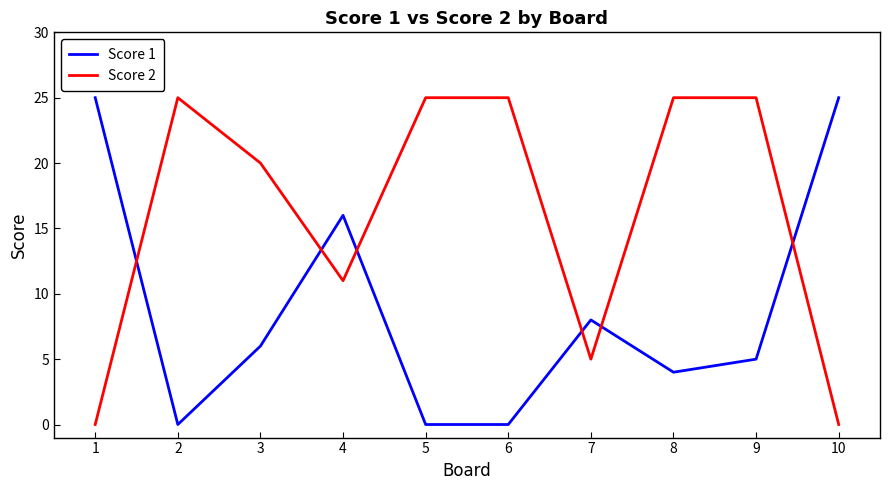

How many lines are shown in the chart?

2